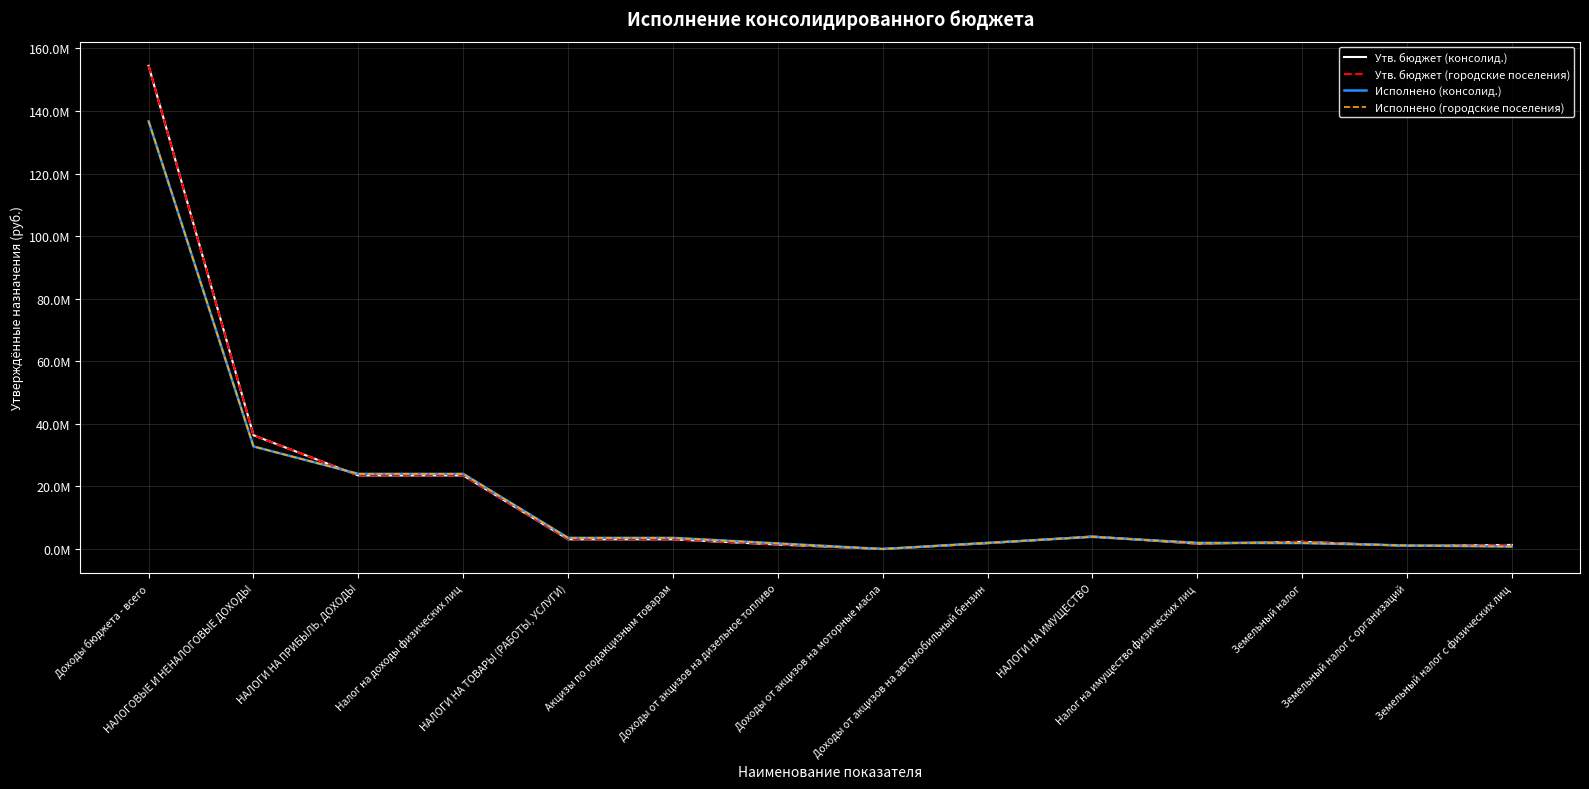

Which category has the highest value across all series?

Доходы бюджета - всего